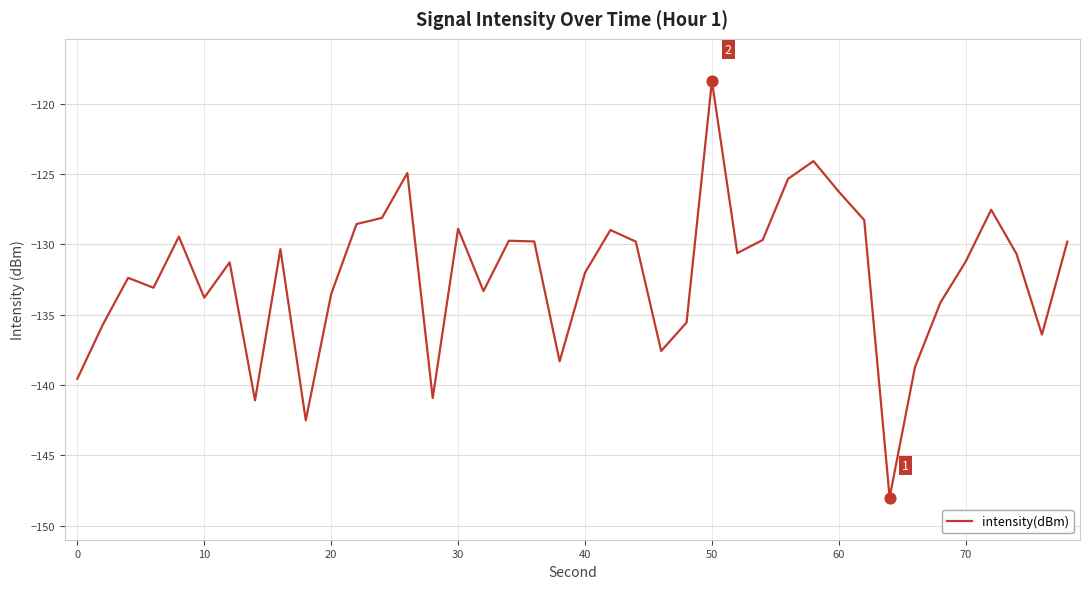

What is the difference between the maximum and minimum values?

29.6